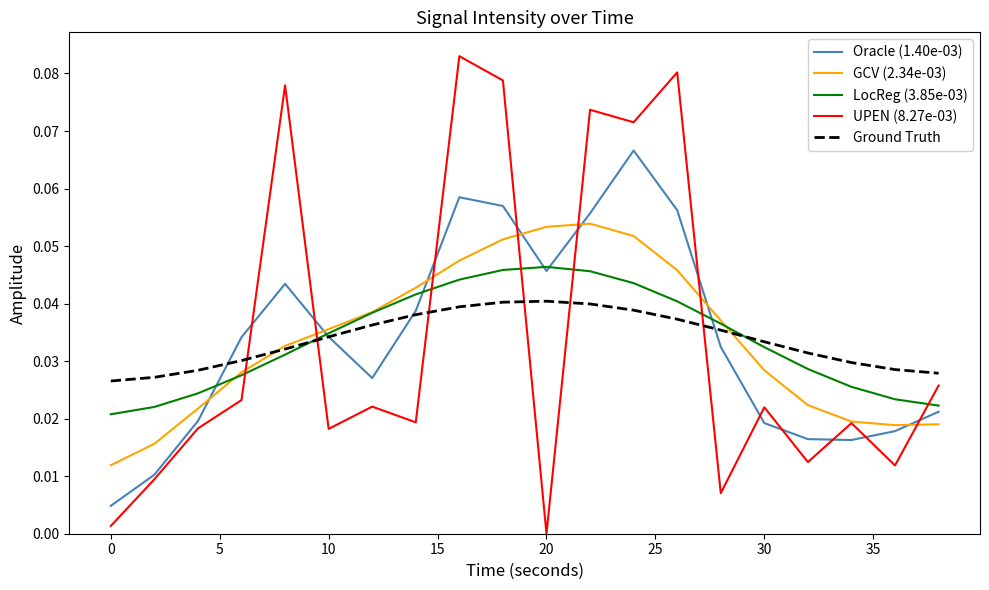

Count the LocReg (3.85e-03) values in the range 0 to 1.

20